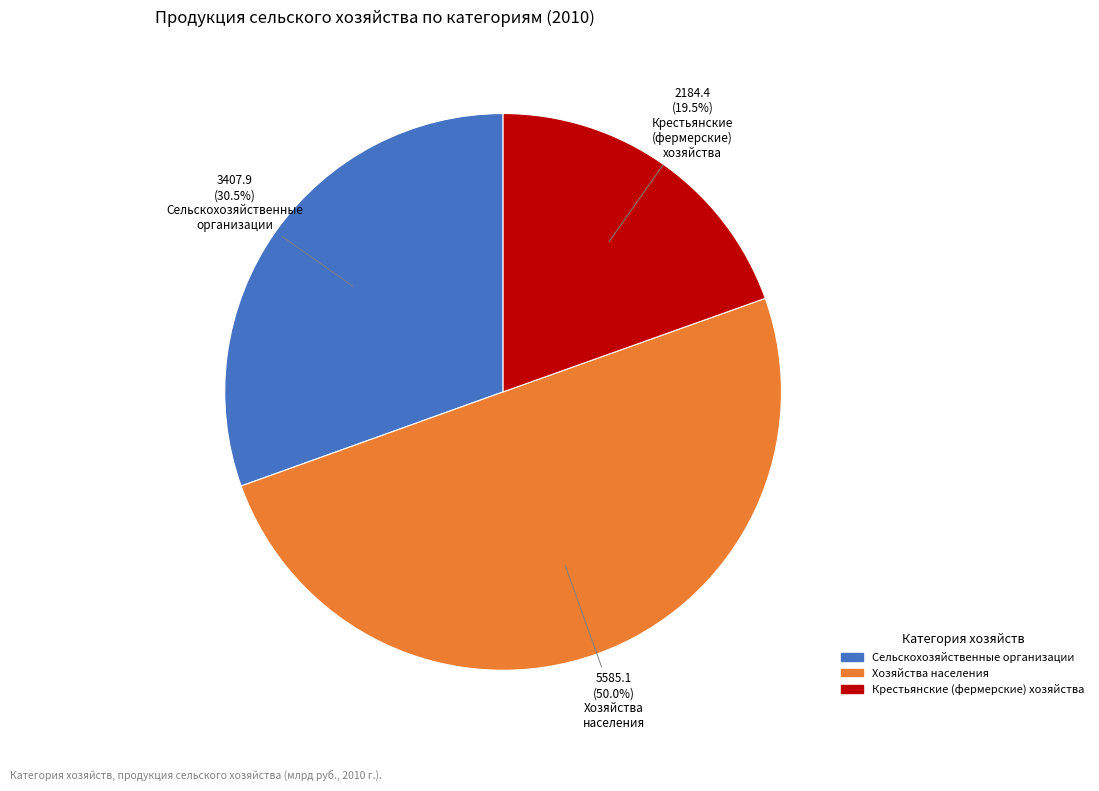

Which slice is the largest?

Хозяйства населения